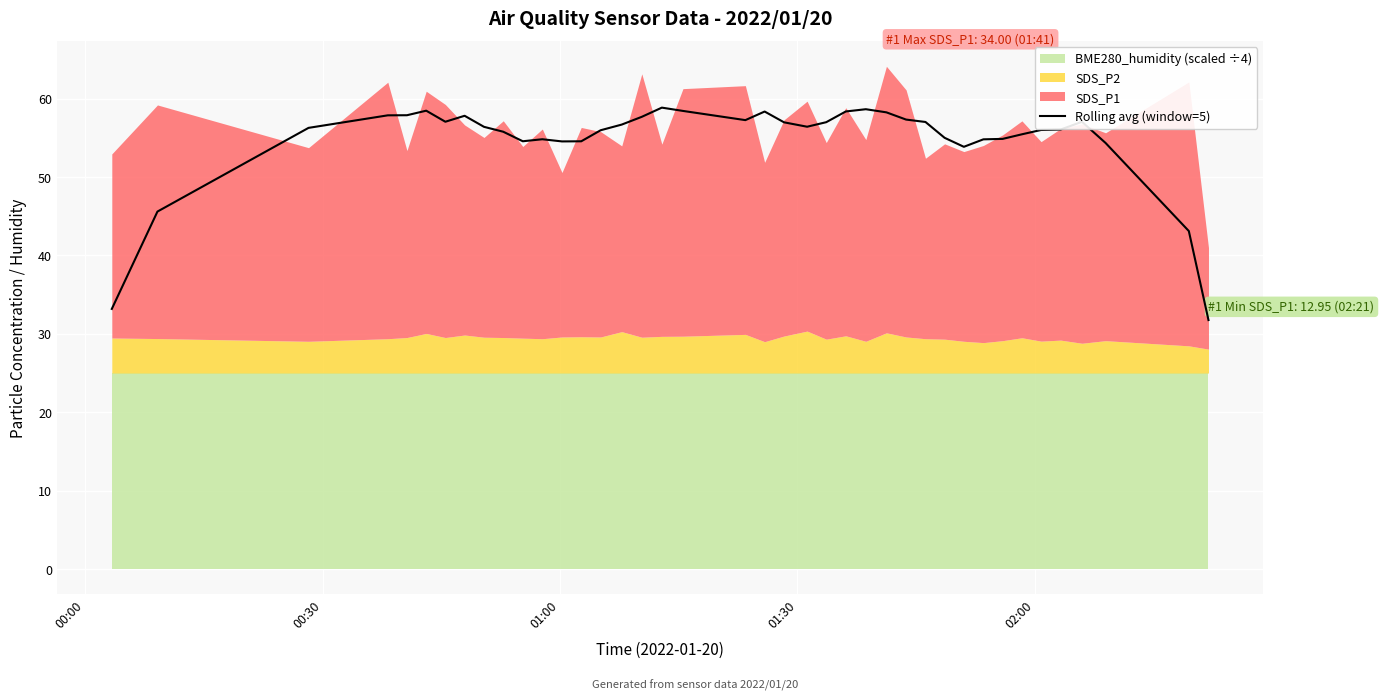

What is the maximum value for Rolling avg (window=5)?

58.9